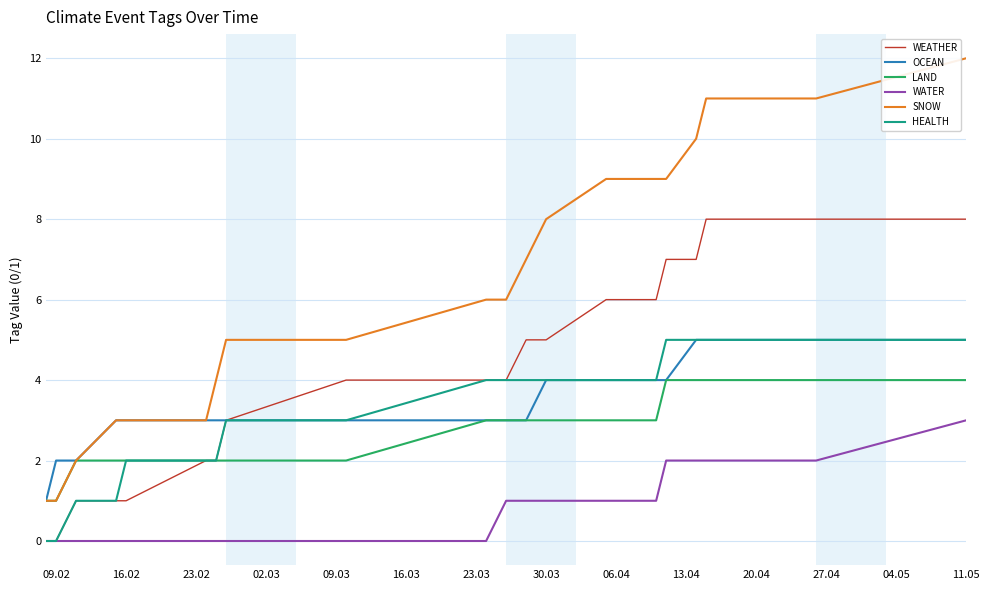

True or false: WATER and SNOW cross at least once.

False